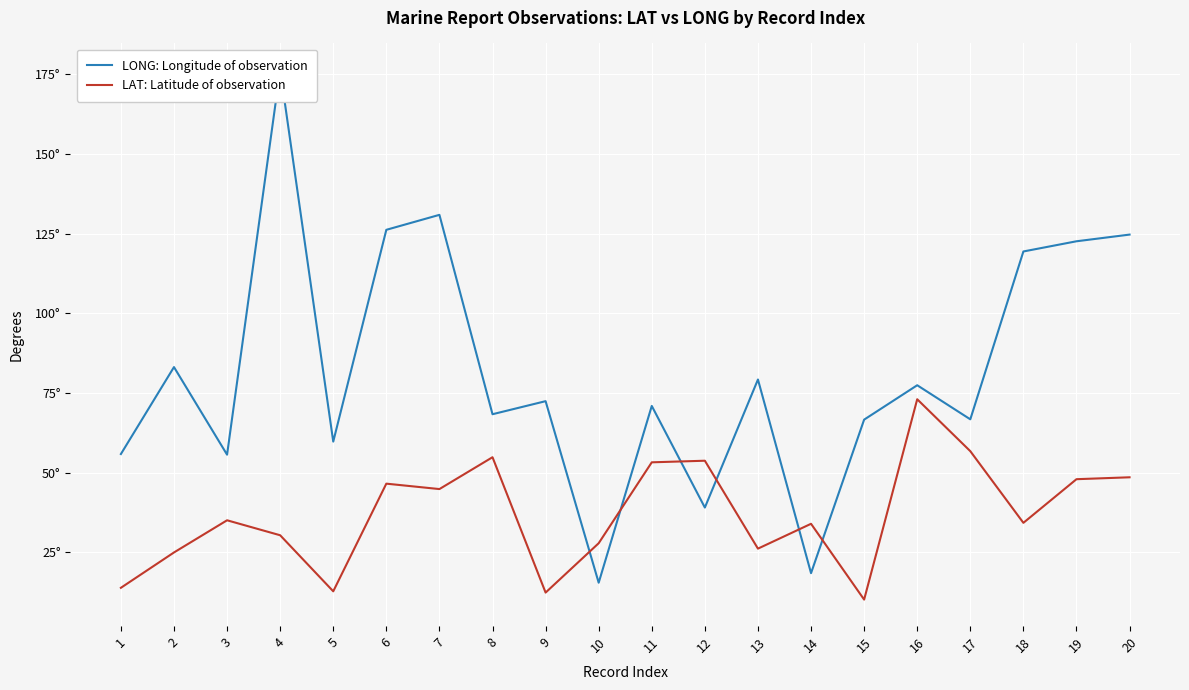

List the series in order of their overall mean, lowest first.

LAT: Latitude of observation, LONG: Longitude of observation